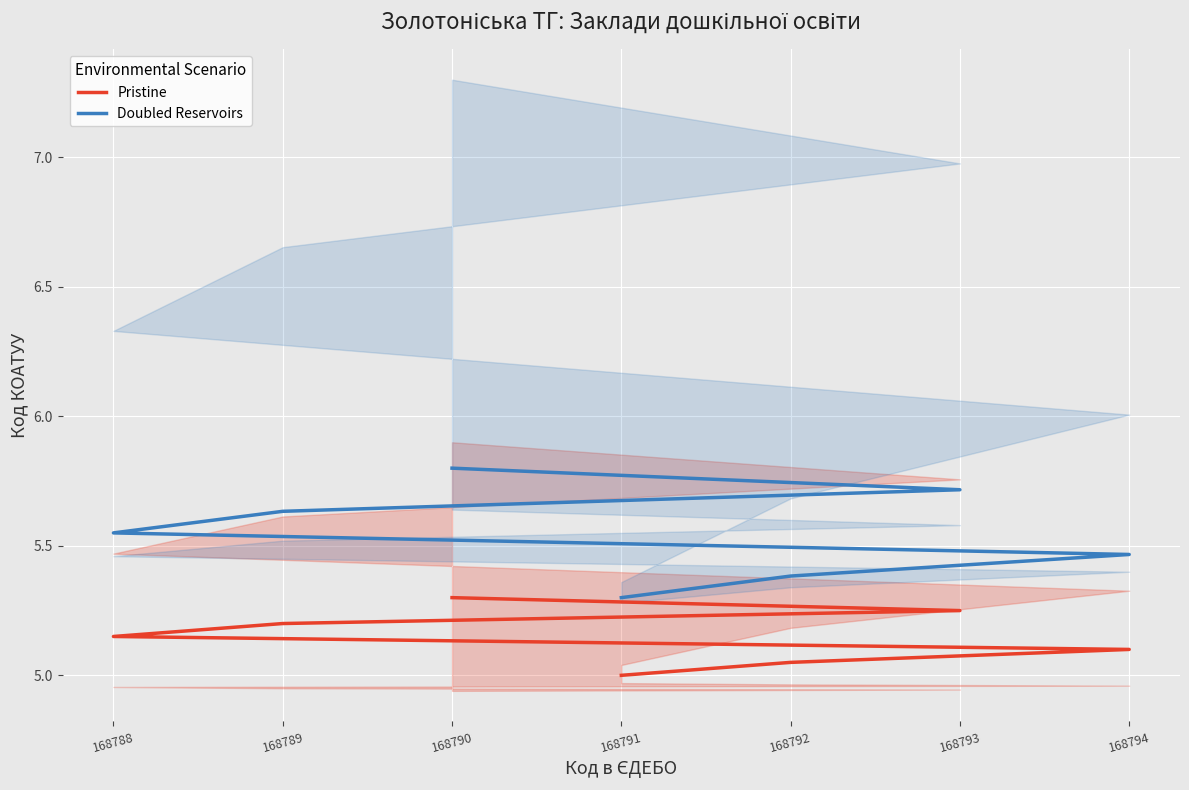

True or false: Doubled Reservoirs and Pristine cross at least once.

False